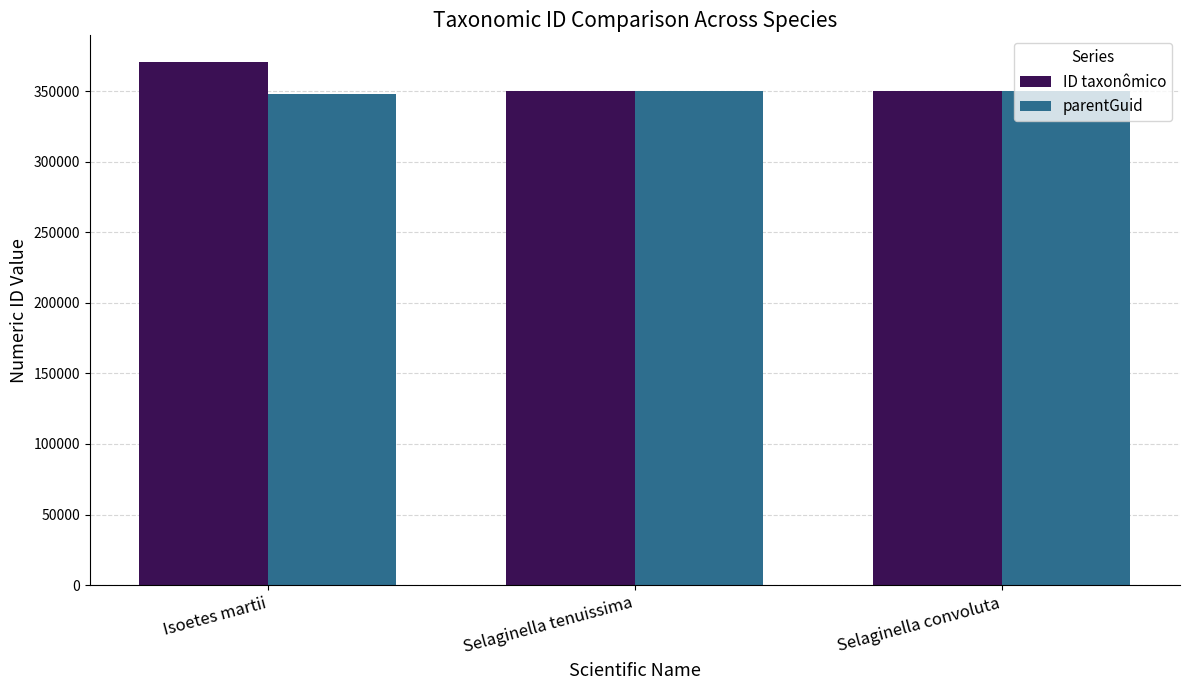

What position from the left is Selaginella convoluta?

3